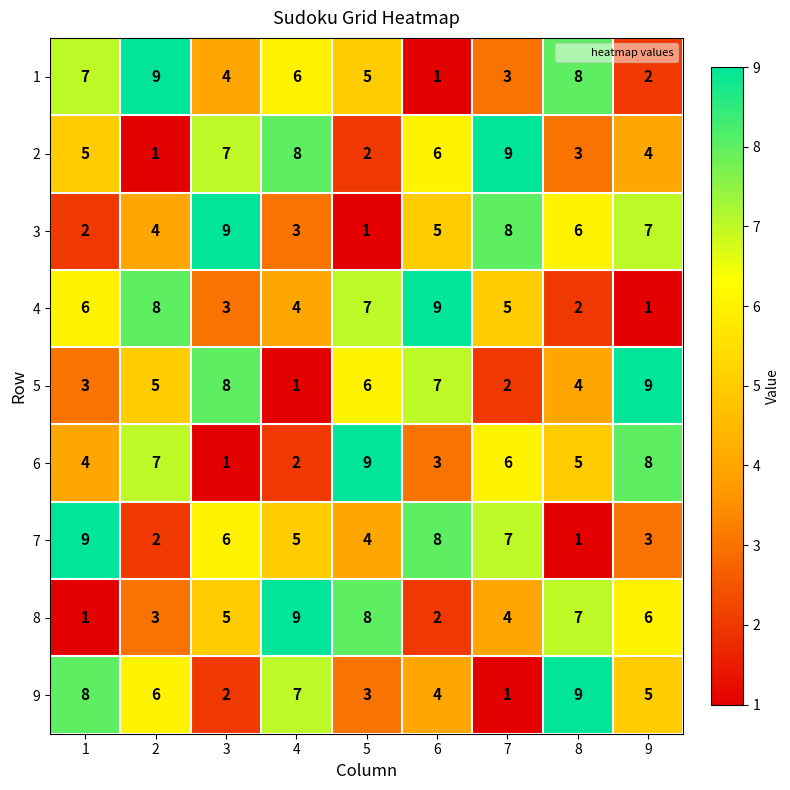

What is the maximum value shown in the chart?

9